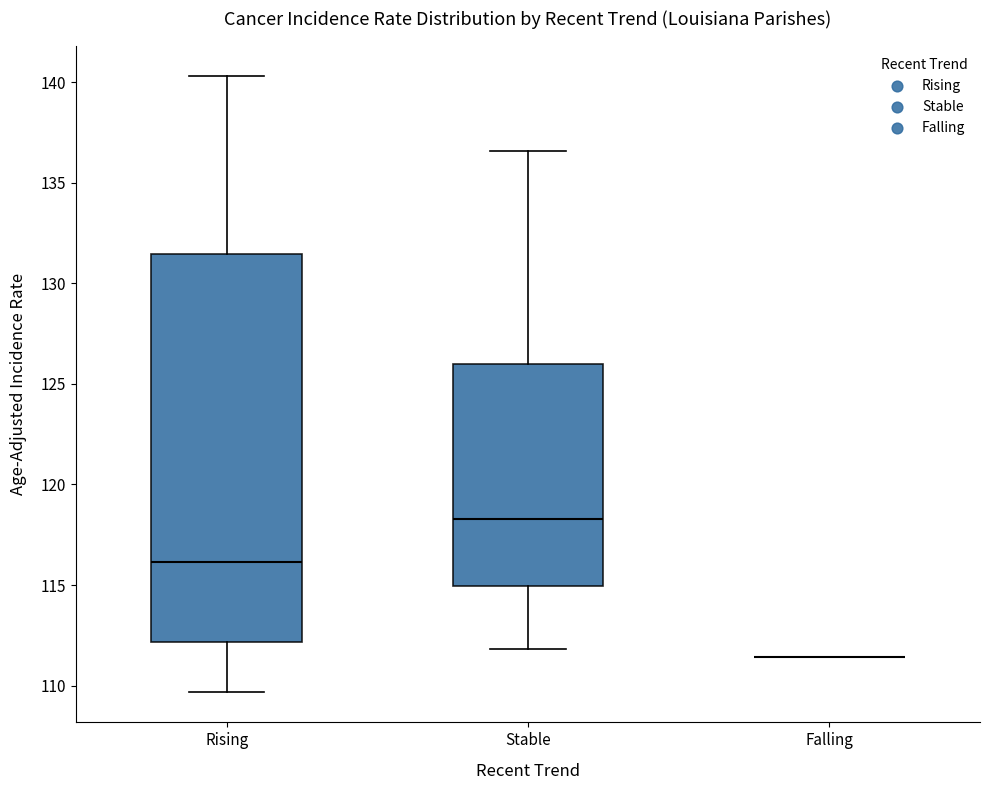

Where does the lower whisker of the box for Stable end on the y-axis? The values are not printed on the chart, so give them approximately, as read against the axis.

112.0